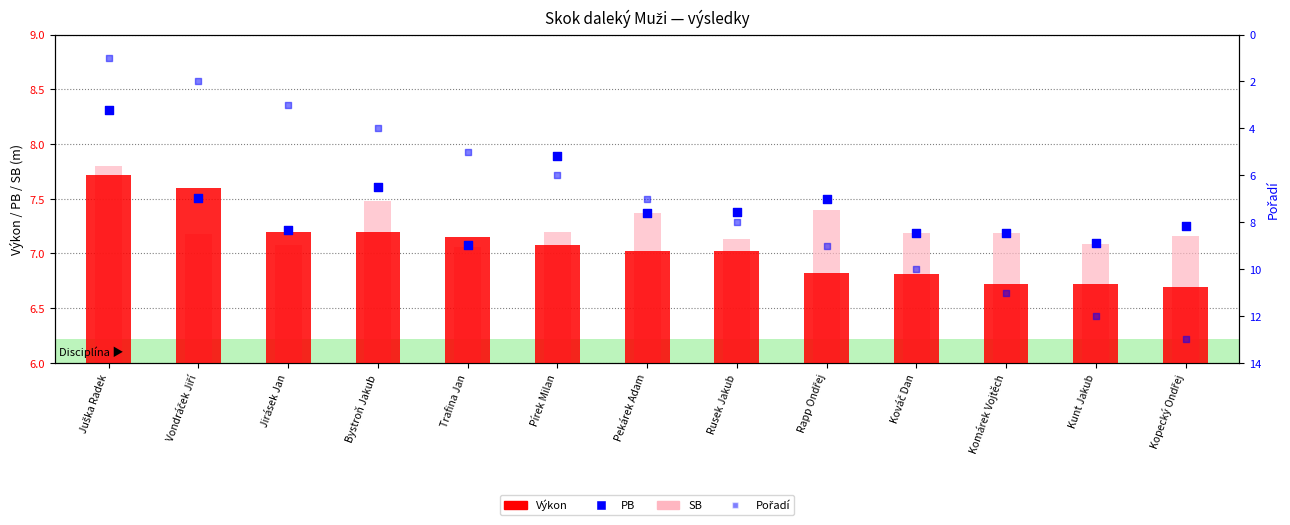

At how many categories does at least one series exceed 12?

1